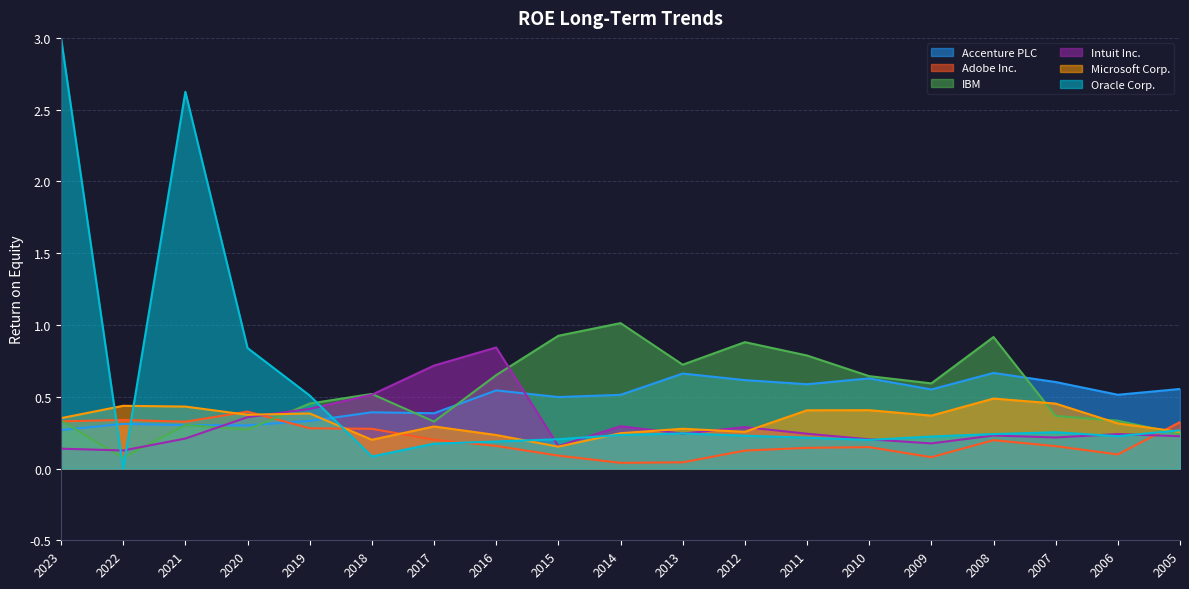

What is the average value of the IBM series?

0.5